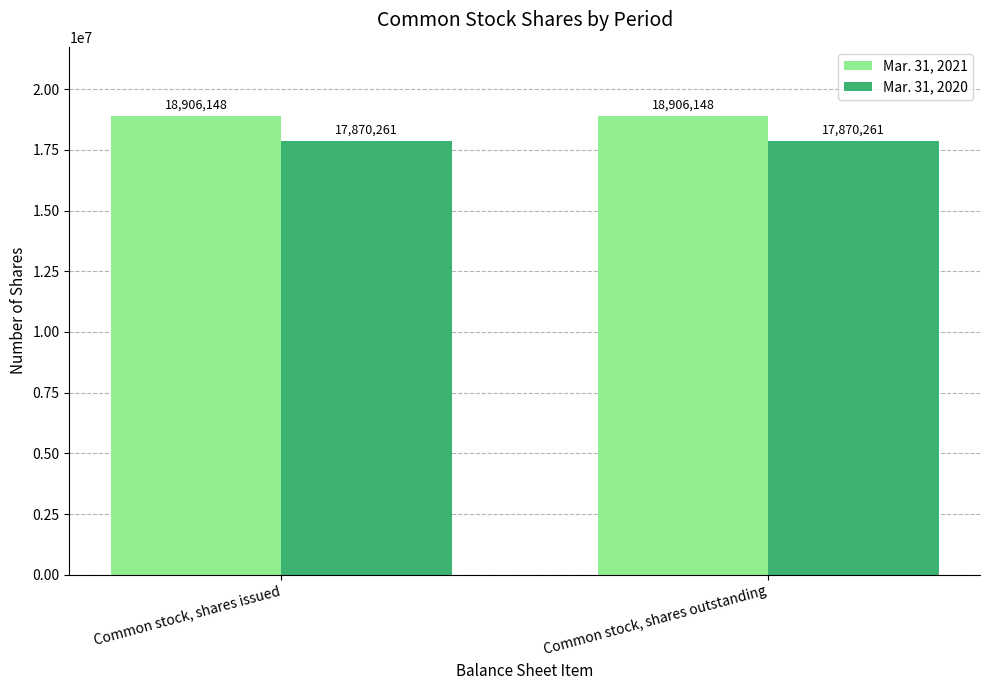

What are all the series names shown in the legend?

Mar. 31, 2021, Mar. 31, 2020